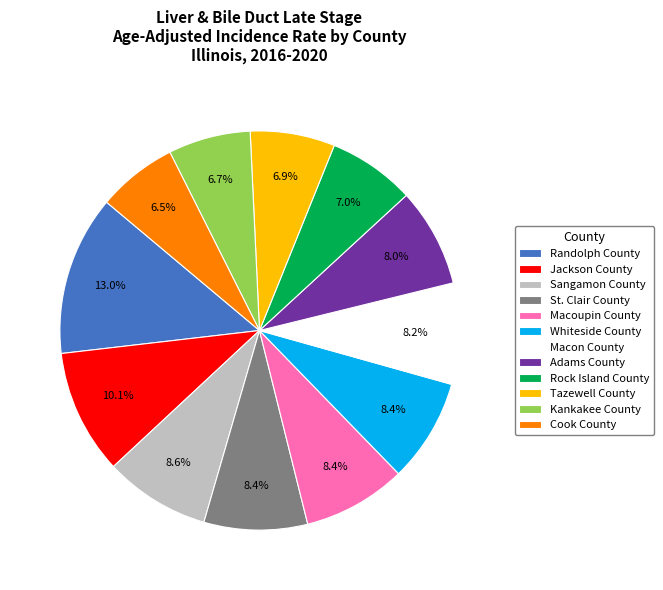

True or false: Cook County accounts for 1% of the total.

False